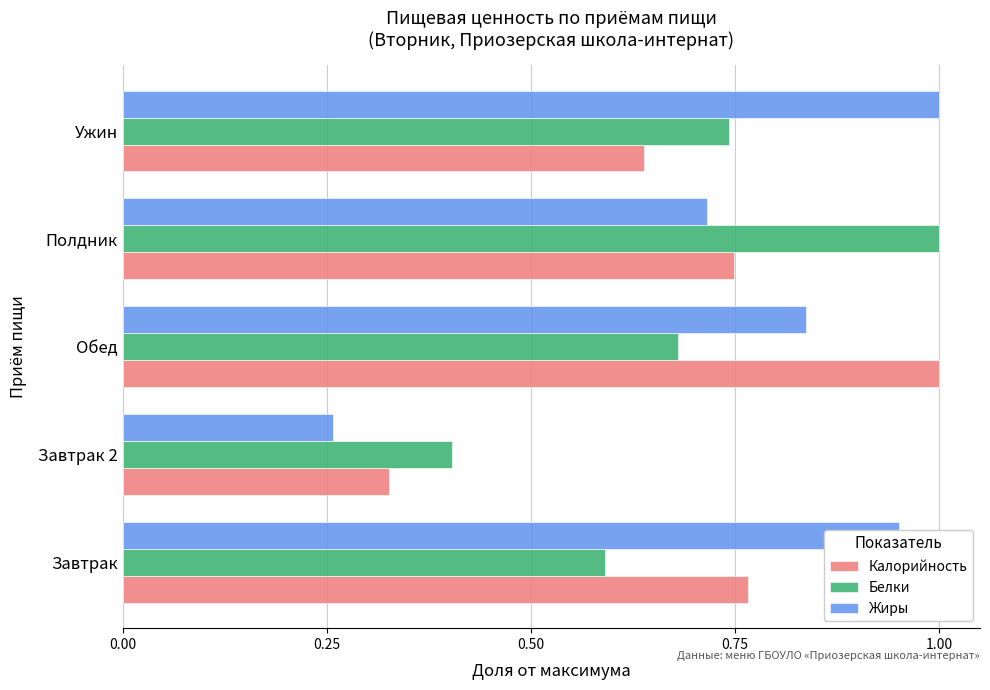

Rank the series at Обед from lowest to highest value.

Белки, Жиры, Калорийность